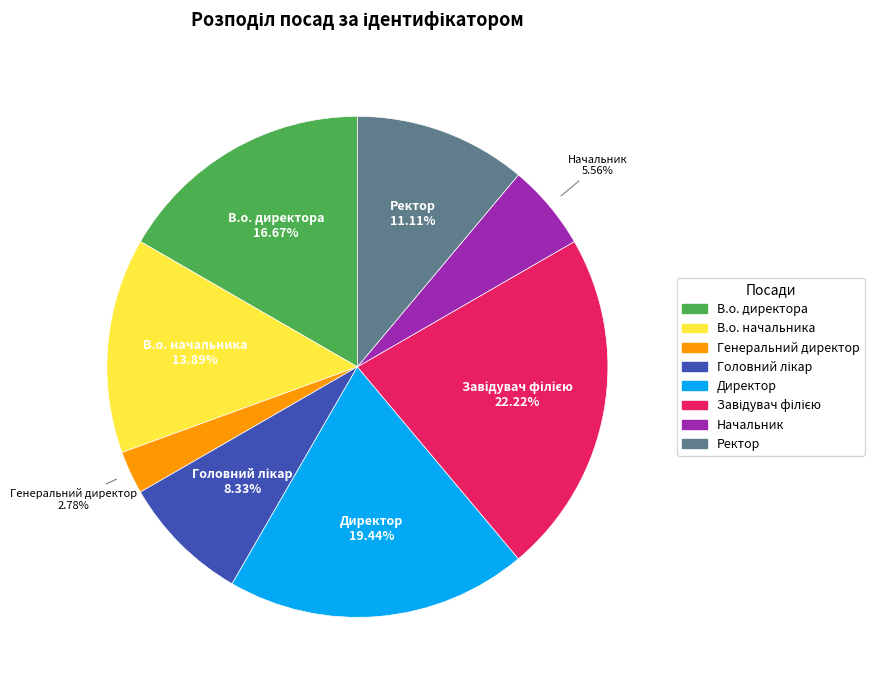

To the nearest percent, what is the difference between the largest and smallest slice percentages?

19%